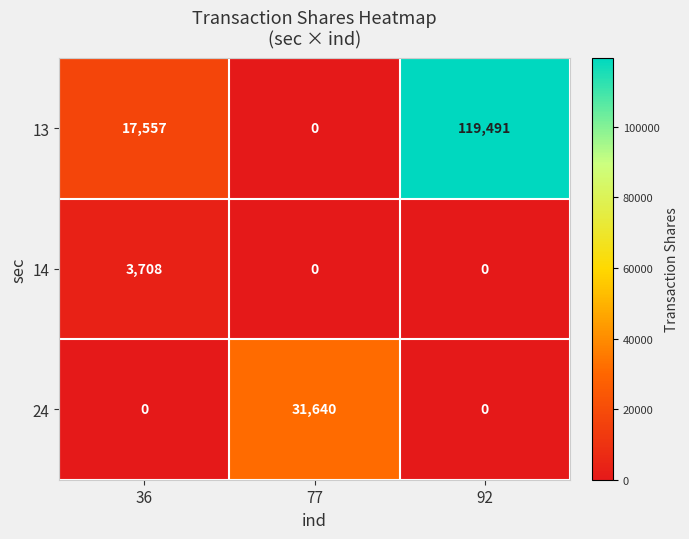

The value of 14 at 77 is -2207. True or false?

False